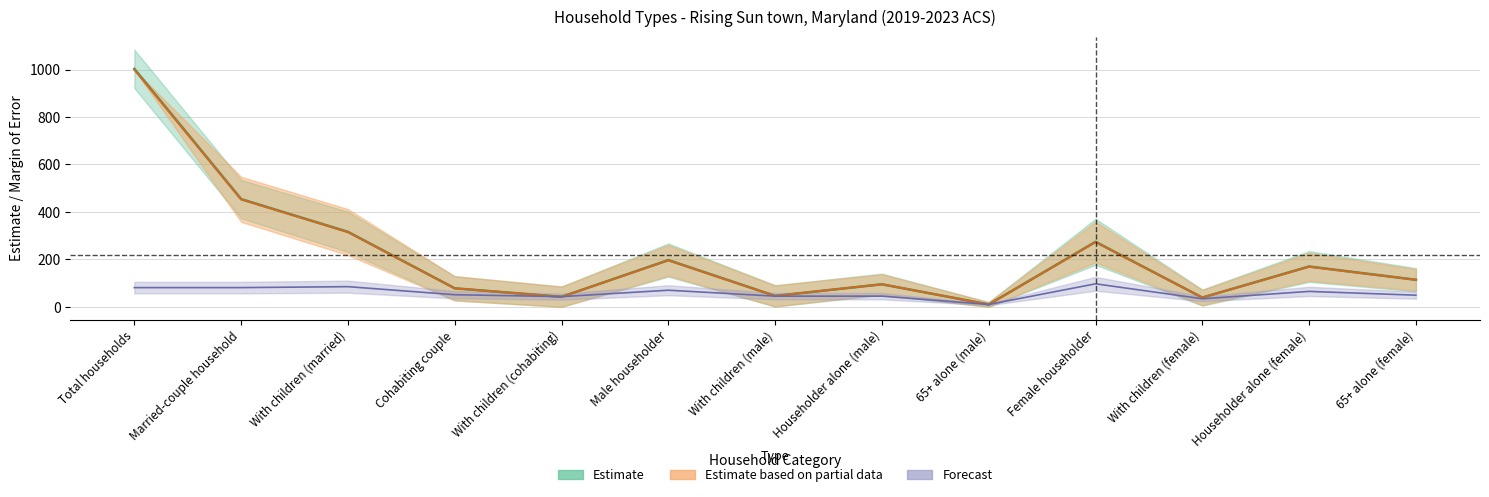

Which series has the widest spread of values?

Estimate